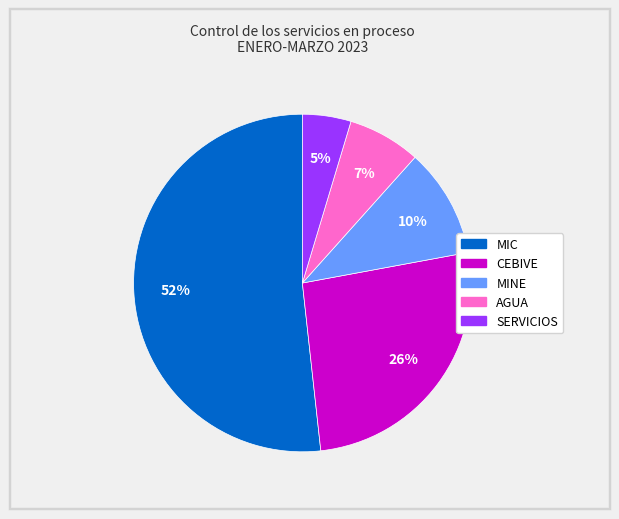

Which category has the biggest portion of the pie?

MIC